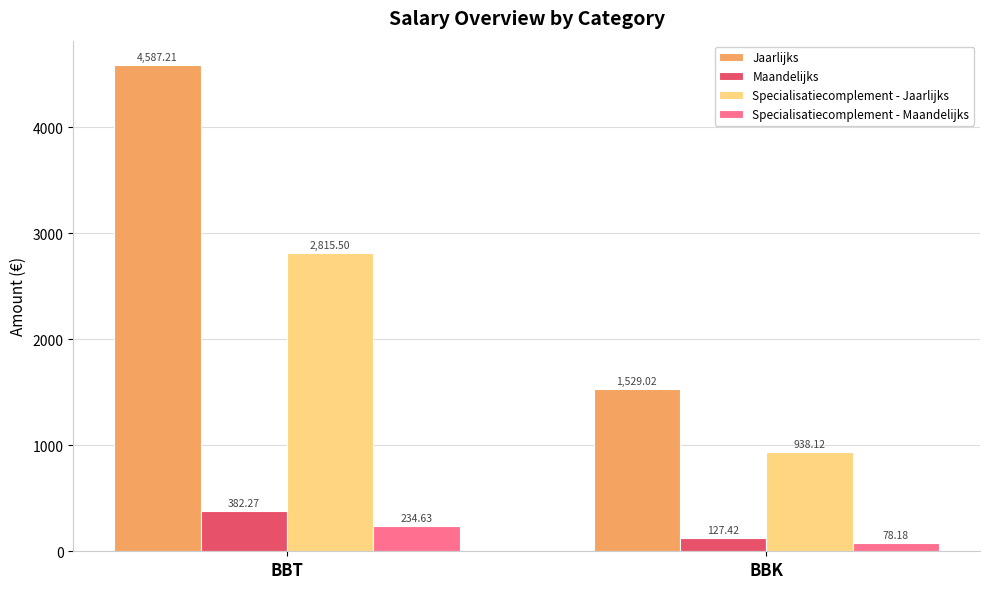

Which category has the lowest value across all series?

BBK